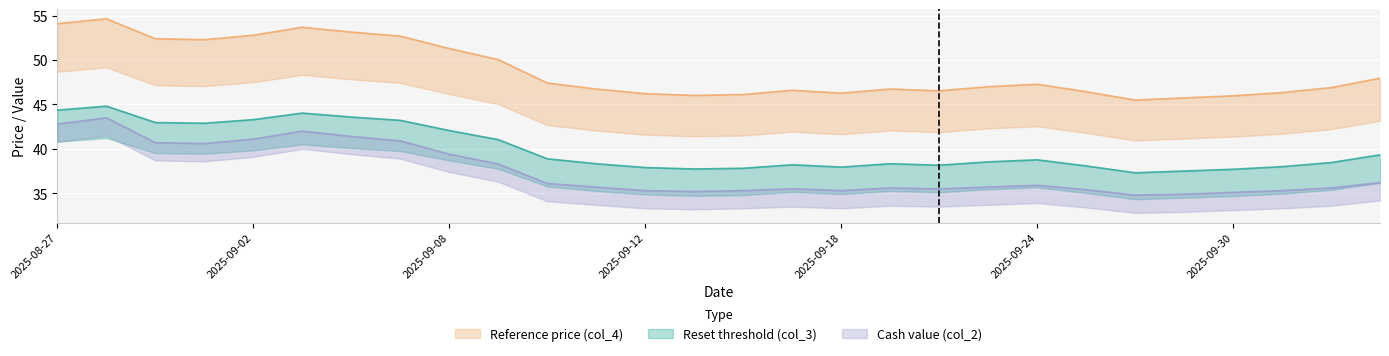

What is the average value of the Reset threshold (col_3) series?

40.0